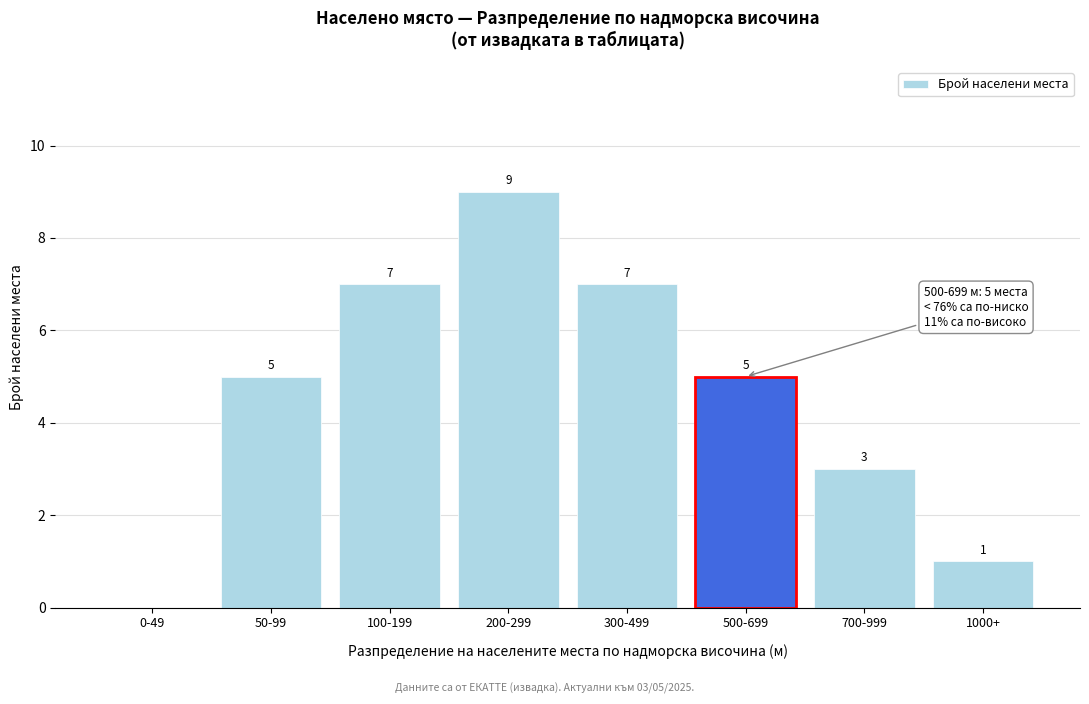

Reading left to right, what are all the values shown in this chart?

0-49=0	50-99=5	100-199=7	200-299=9	300-499=7	500-699=5	700-999=3	1000+=1